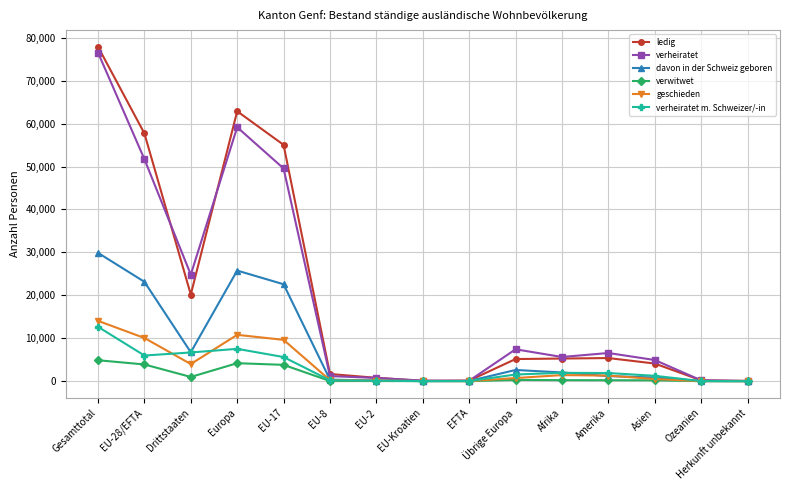

How many lines are shown in the chart?

6